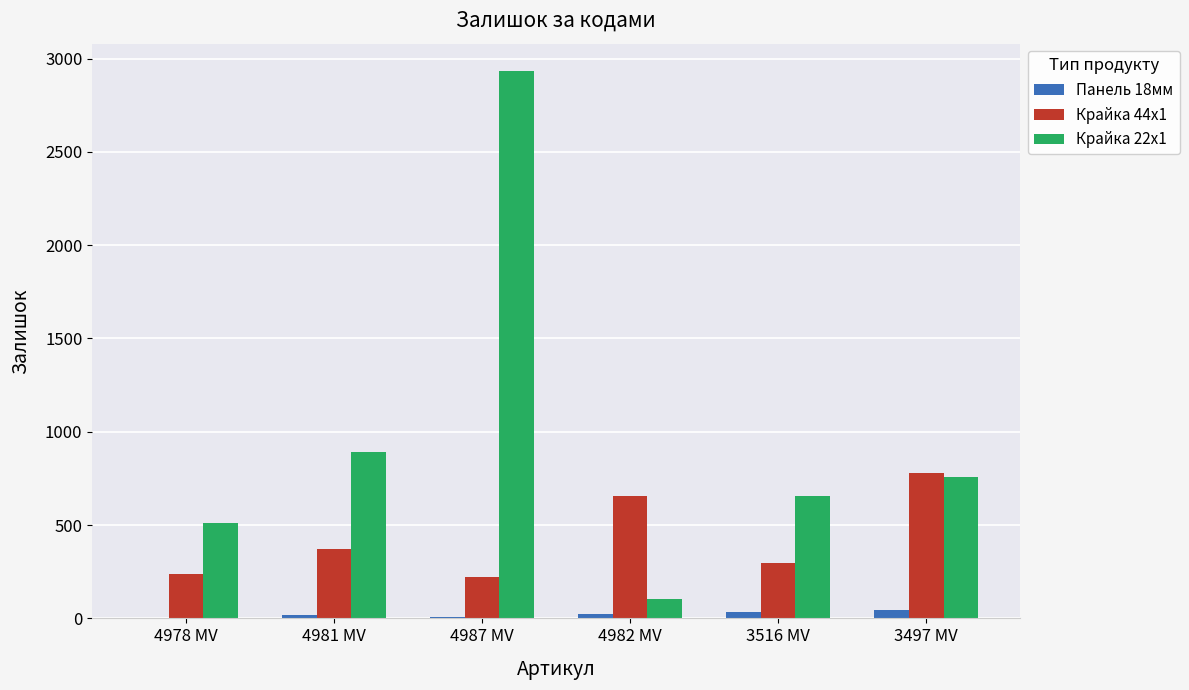

How many groups of bars are there?

6